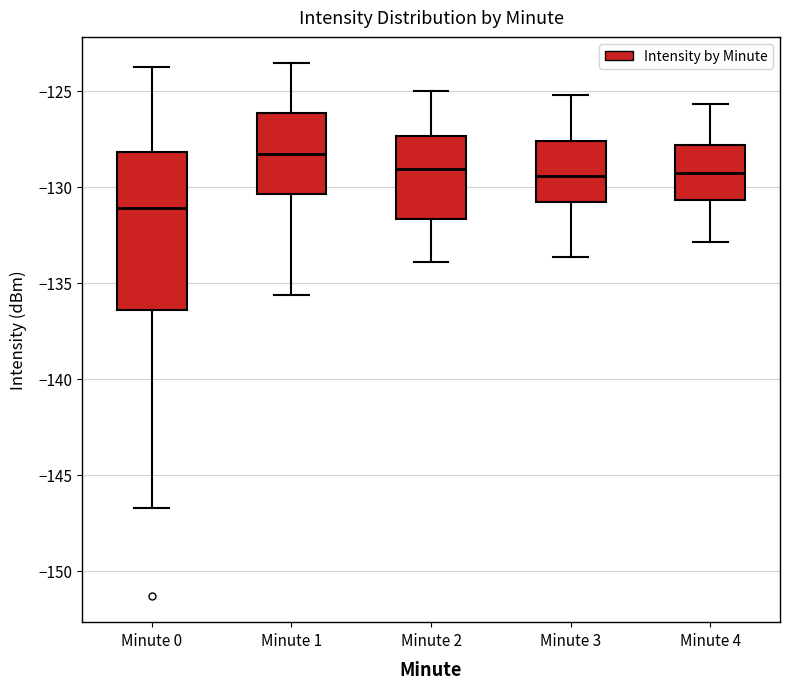

Reading left to right, transcribe this box plot: for each box, give where its median line is, the range the box spans, and where its two whiskers end, as read against the y-axis. The values are not printed on the chart, so give them approximately, as read against the axis.

Minute 0: median -131.0, box -136.5 to -128.0, whiskers -147.0 to -124.0
Minute 1: median -128.5, box -130.5 to -126.0, whiskers -135.5 to -123.5
Minute 2: median -129.0, box -131.5 to -127.5, whiskers -134.0 to -125.0
Minute 3: median -129.5, box -131.0 to -127.5, whiskers -133.5 to -125.0
Minute 4: median -129.5, box -130.5 to -128.0, whiskers -133.0 to -125.5